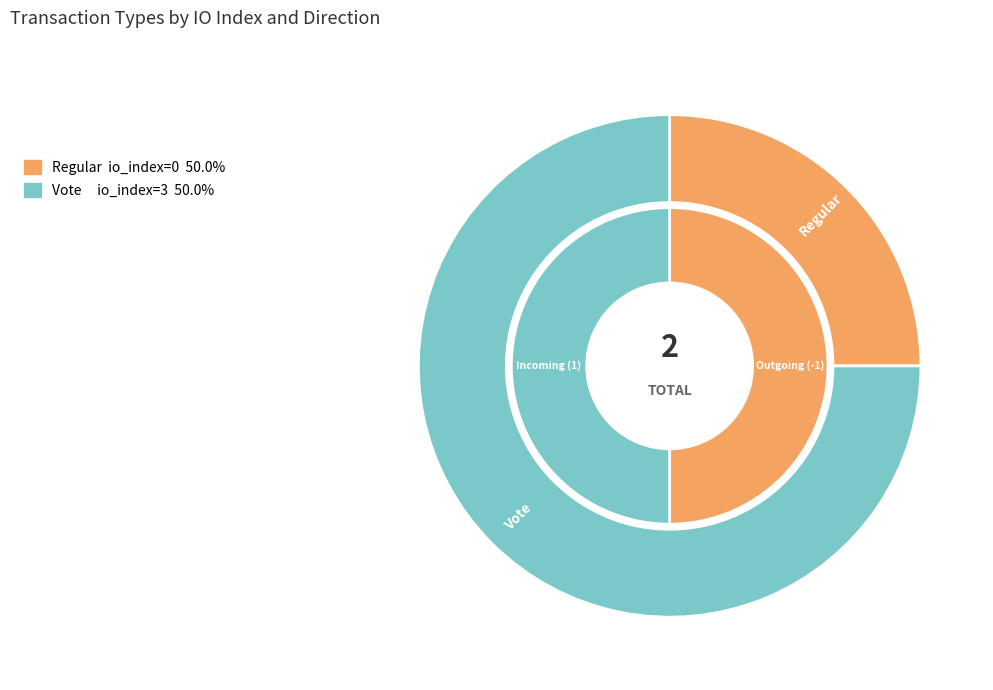

How many slices are in this pie chart?

2